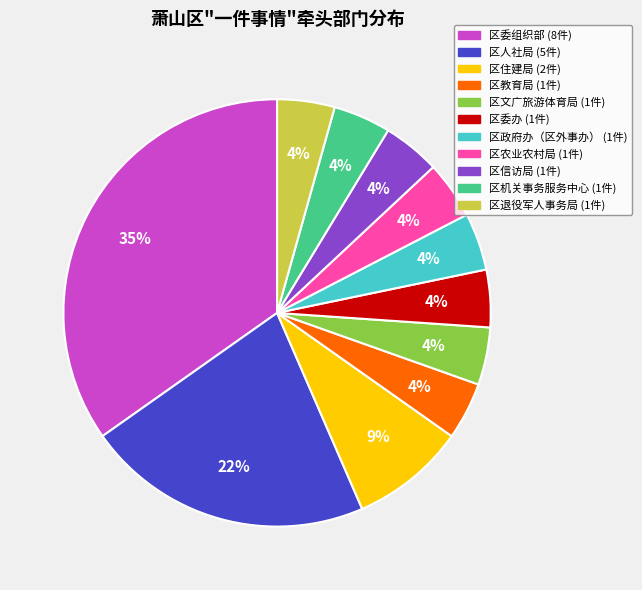

Does any single category account for the majority?

No